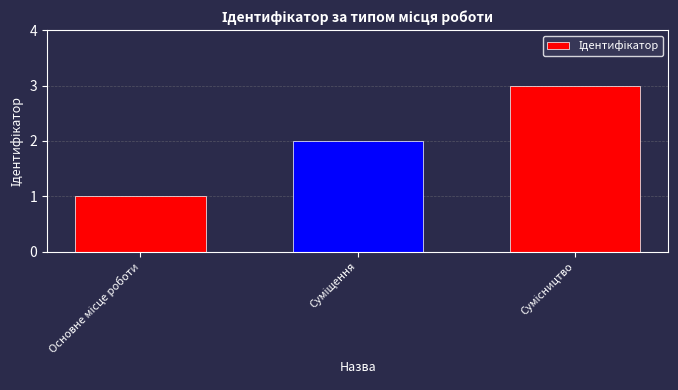

What is the sum of all values?

6